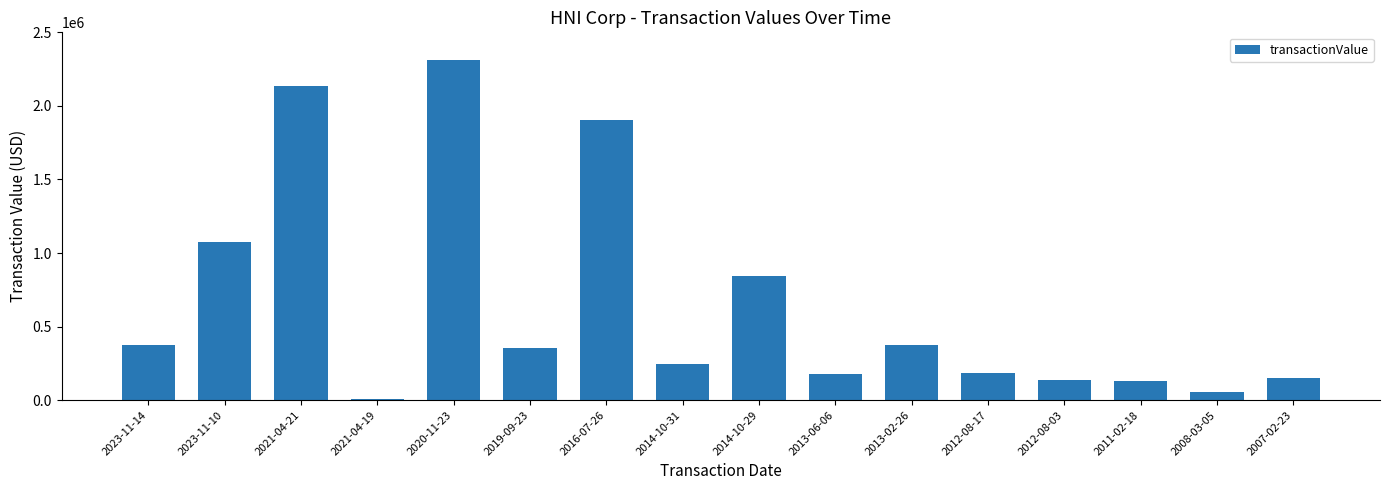

How many distinct data groups are displayed?

1